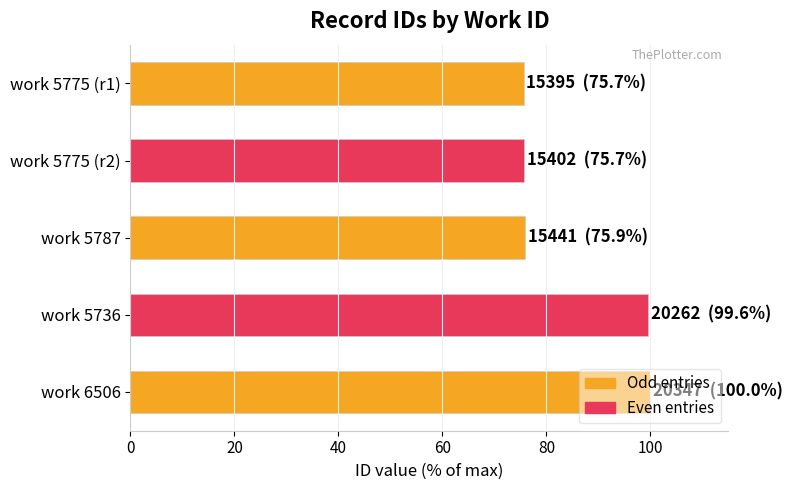

What is the sum of all values?

426.8